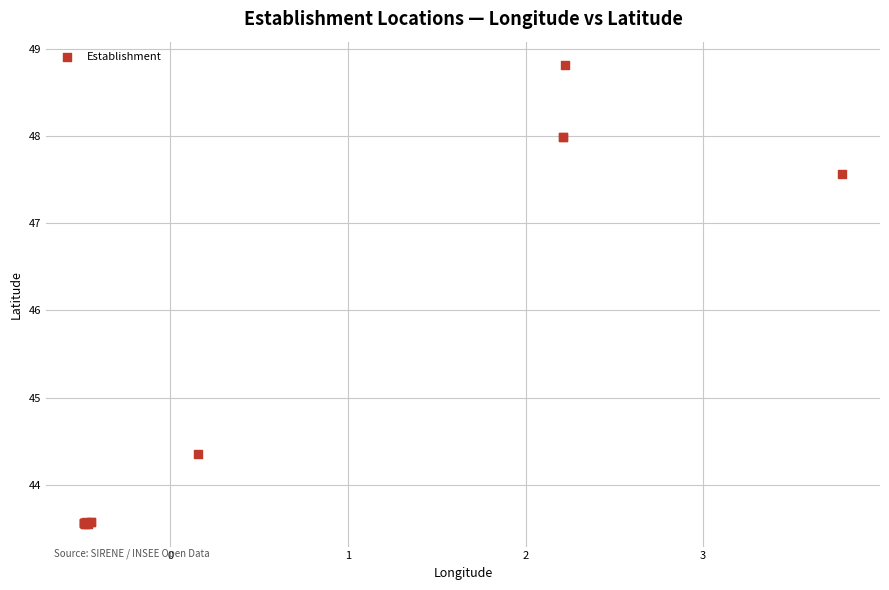

What Y value in the scatter plot is closest to 46?

47.6